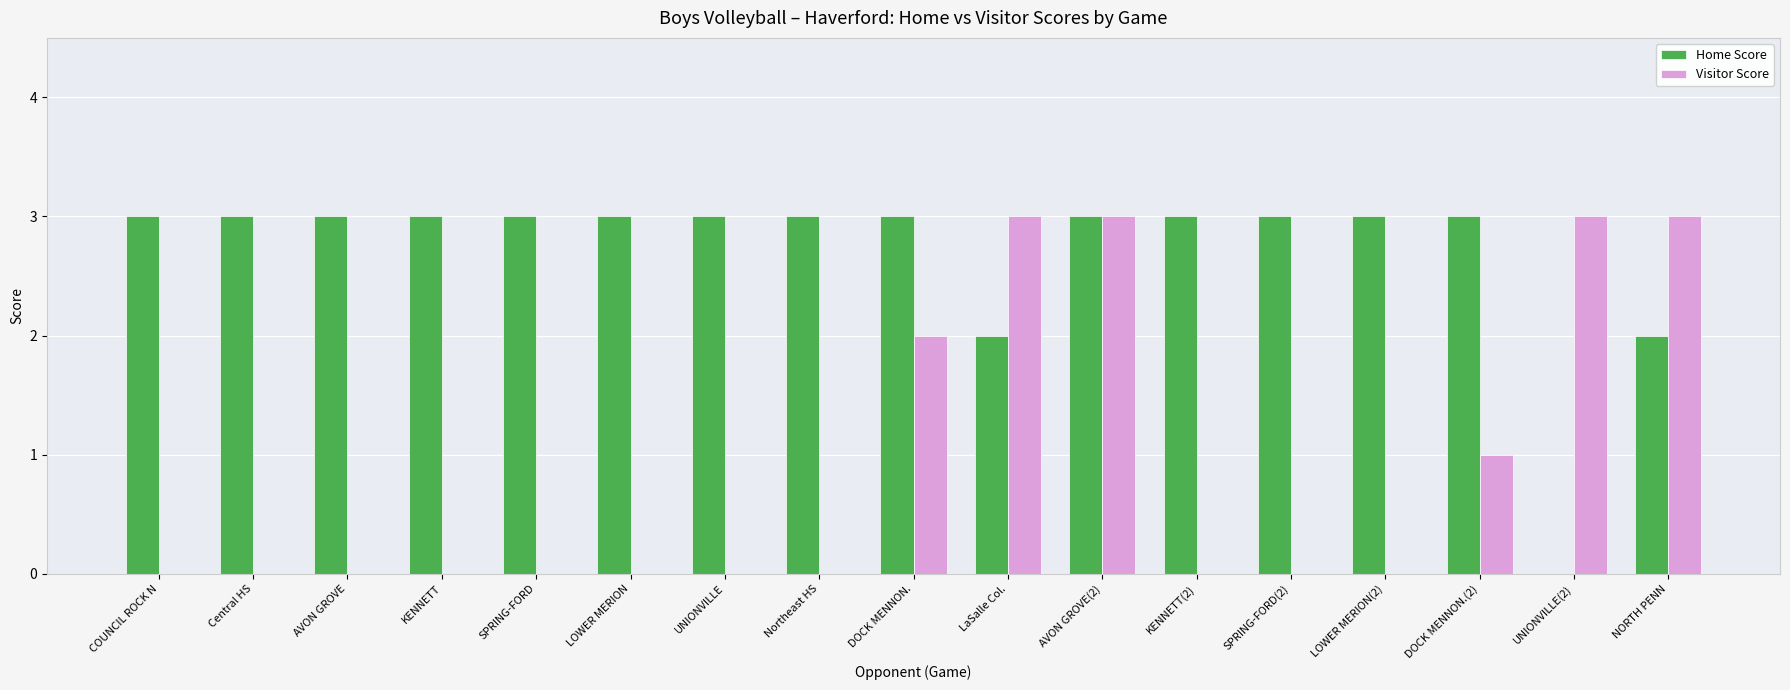

Between LaSalle Col. and LOWER MERION(2), which series saw the biggest shift?

Visitor Score